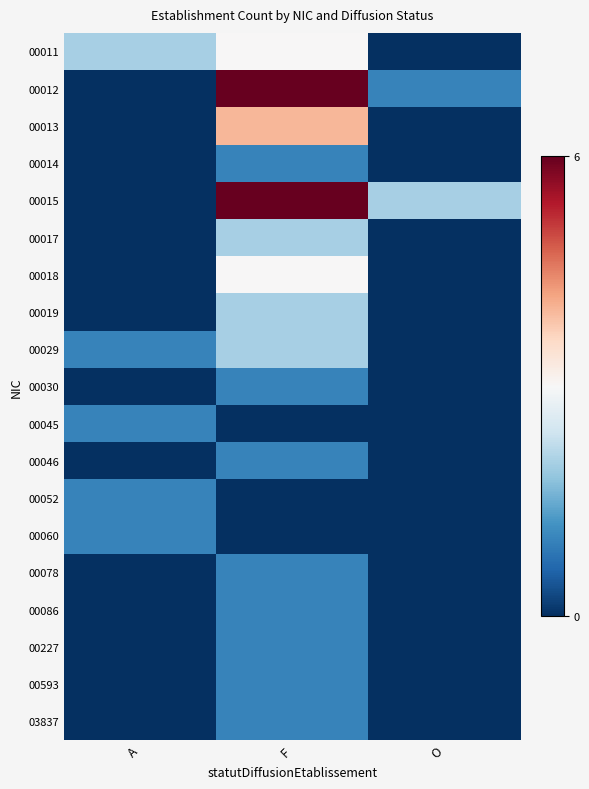

How many categories are shown in the chart?

3